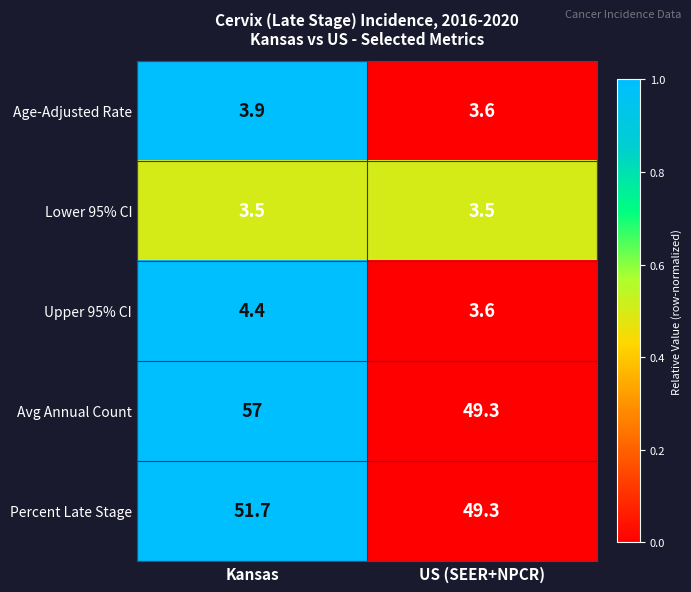

What is the maximum value shown in the chart?

57.0